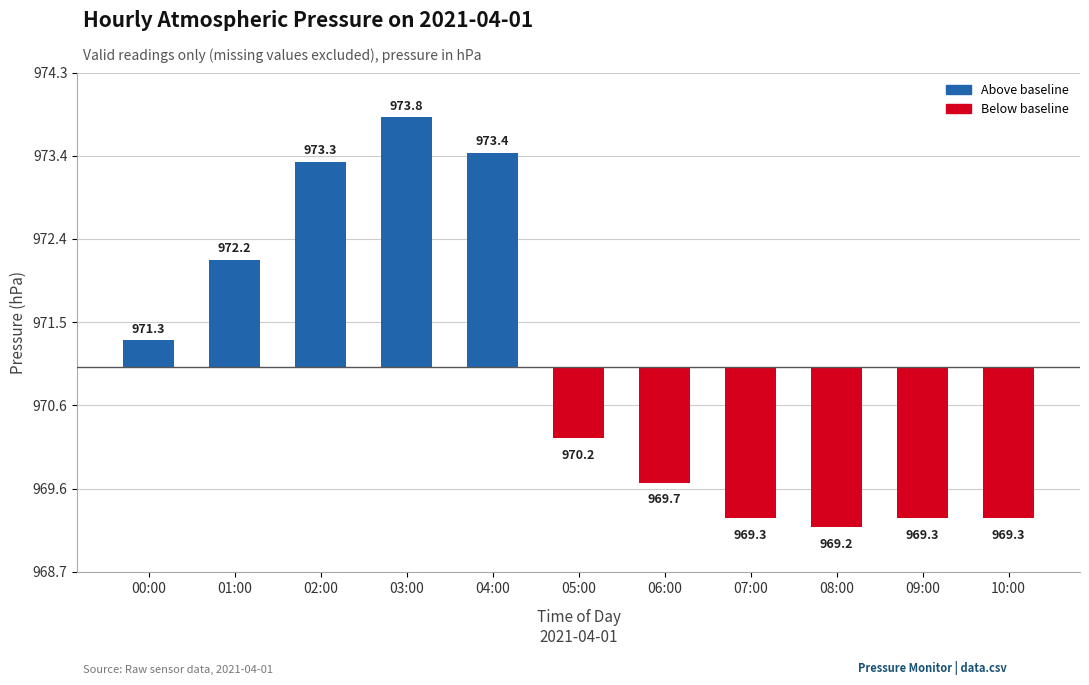

List the labels in order of value, smallest first.

08:00, 07:00, 09:00, 10:00, 06:00, 05:00, 00:00, 01:00, 02:00, 04:00, 03:00